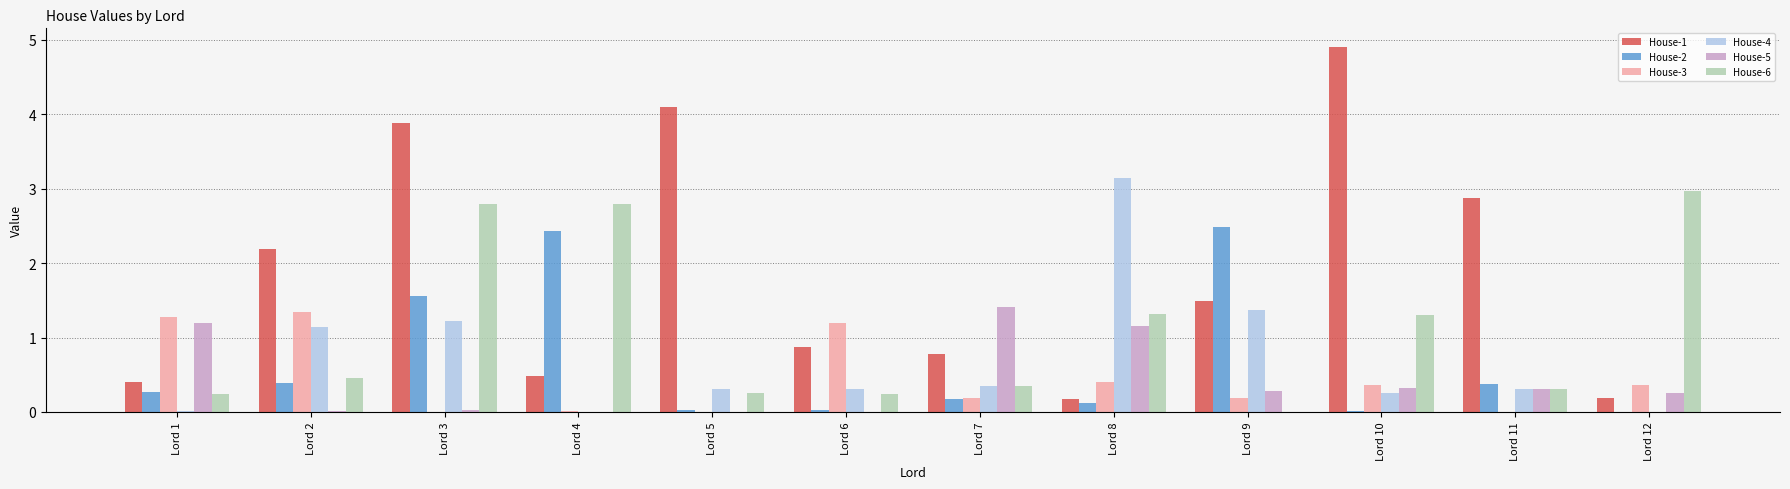

Is it true that House-1 equals 0.4 at Lord 1?

True